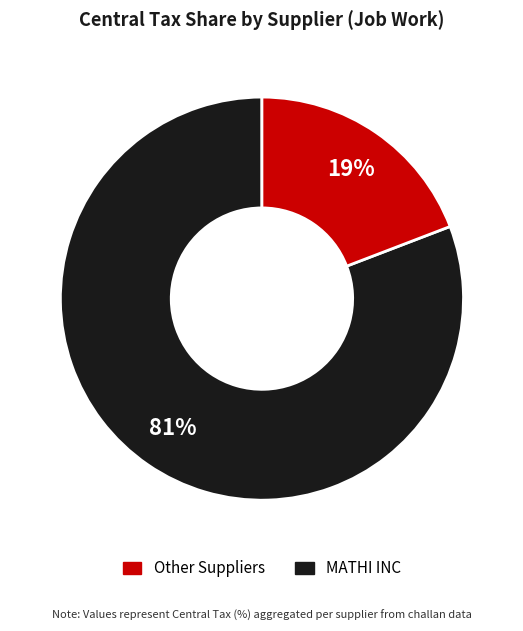

To the nearest percent, what is the average slice percentage?

50%